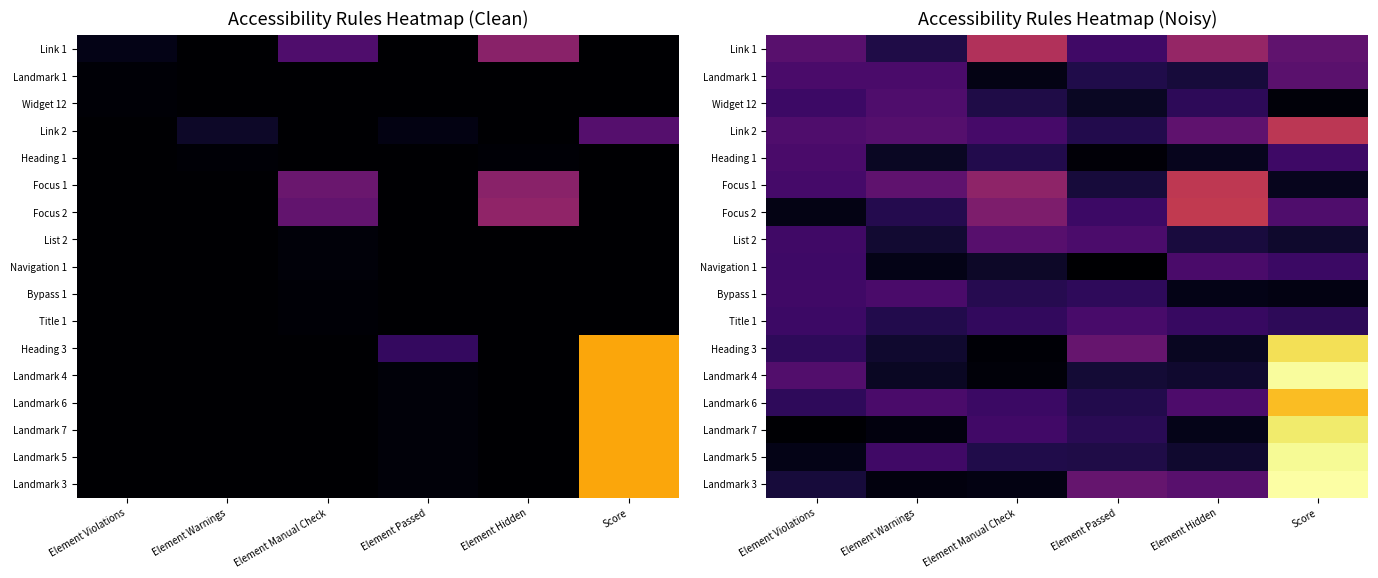

List the labels in order of Heading 1 value, smallest first.

Element Passed, Element Hidden, Element Warnings, Element Manual Check, Score, Element Violations